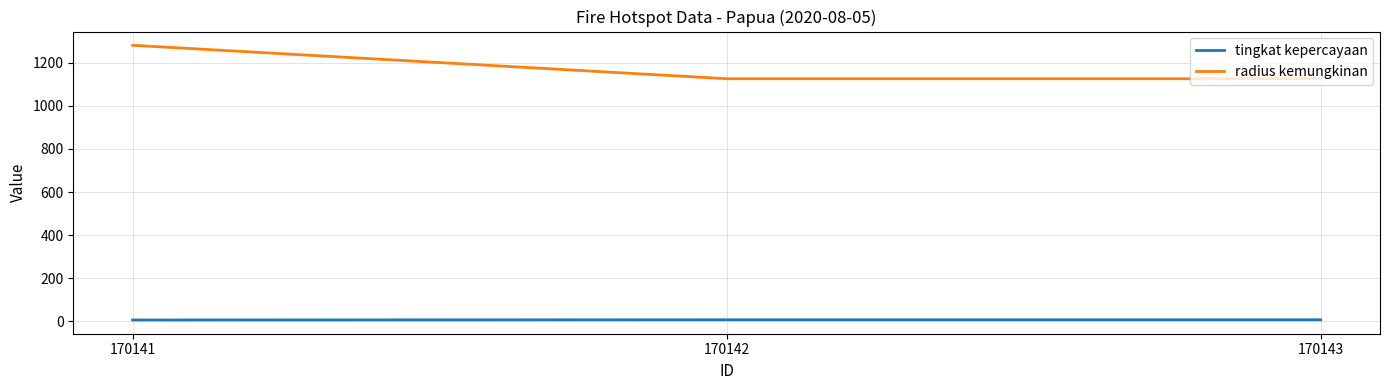

What is the maximum value shown in the chart?

1280